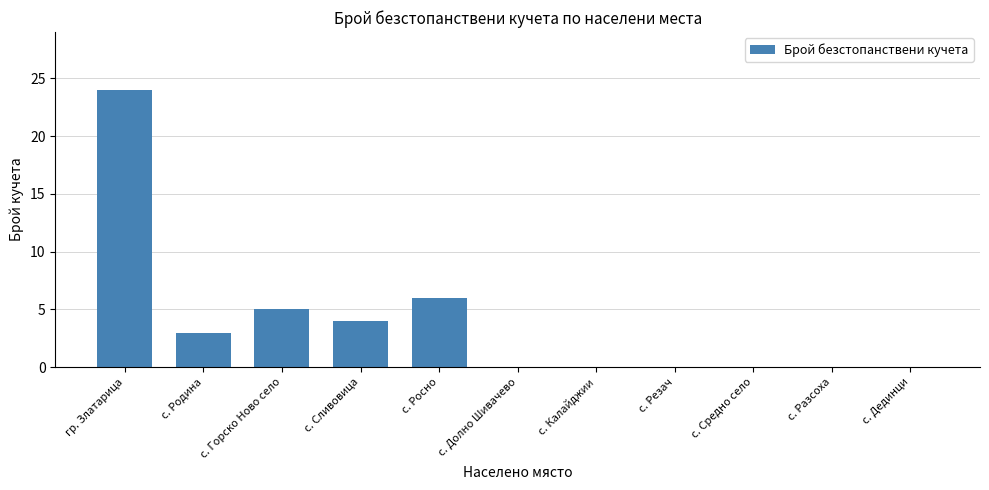

The value at с. Родина is 1. True or false?

False